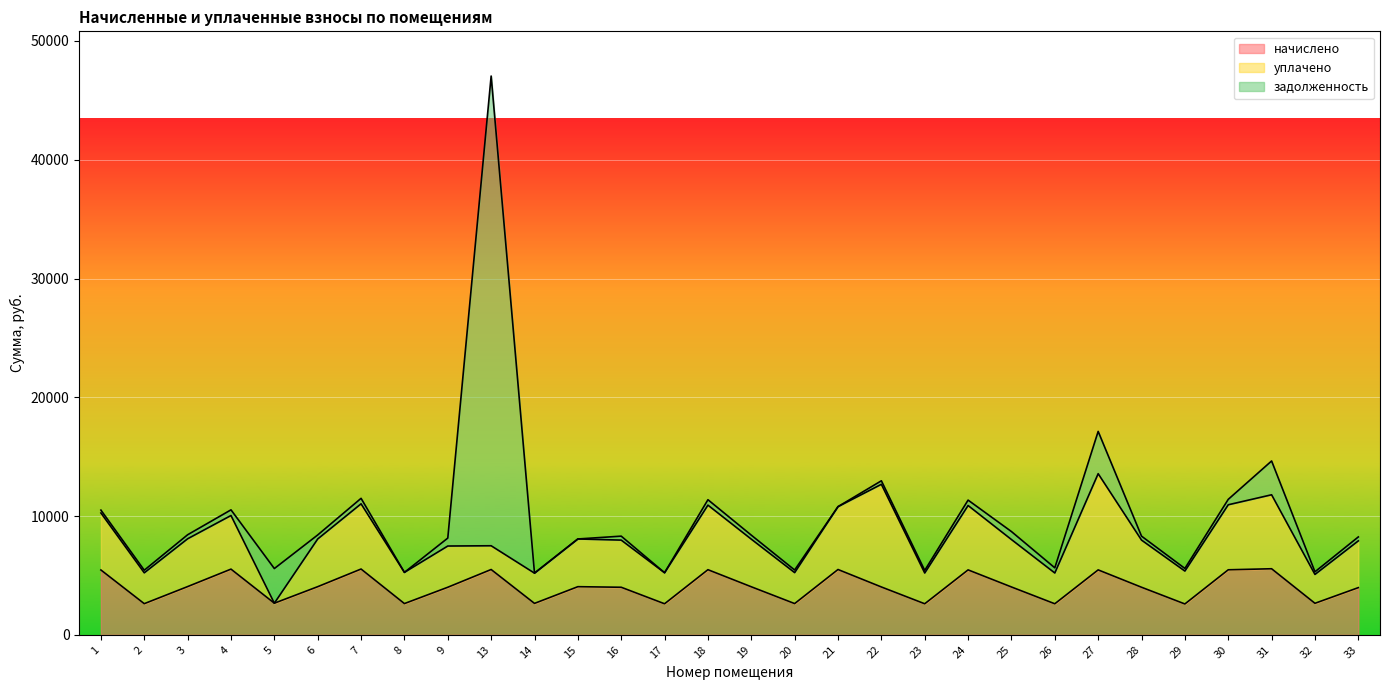

Rank the series at 14 from lowest to highest value.

задолженность, уплачено, начислено